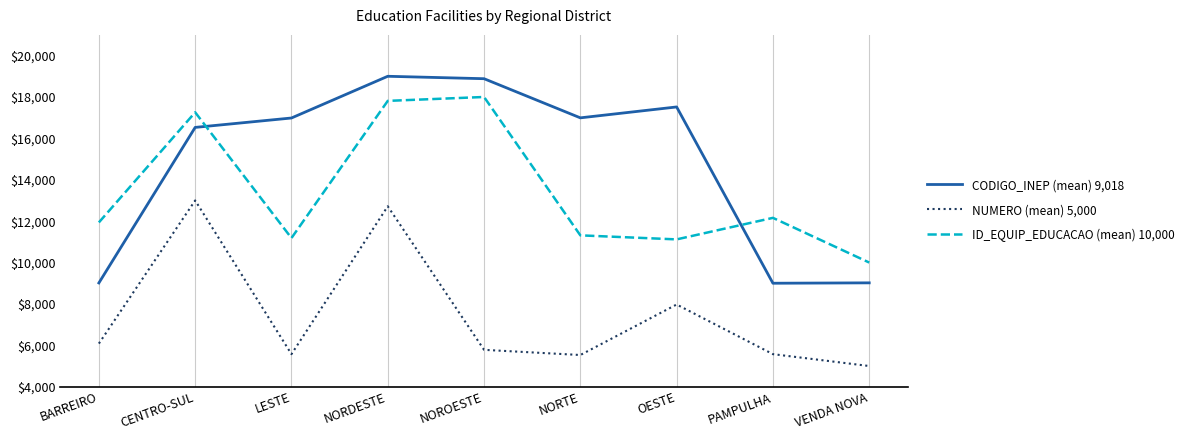

True or false: NUMERO (mean) 5,000 and CODIGO_INEP (mean) 9,018 cross at least once.

False